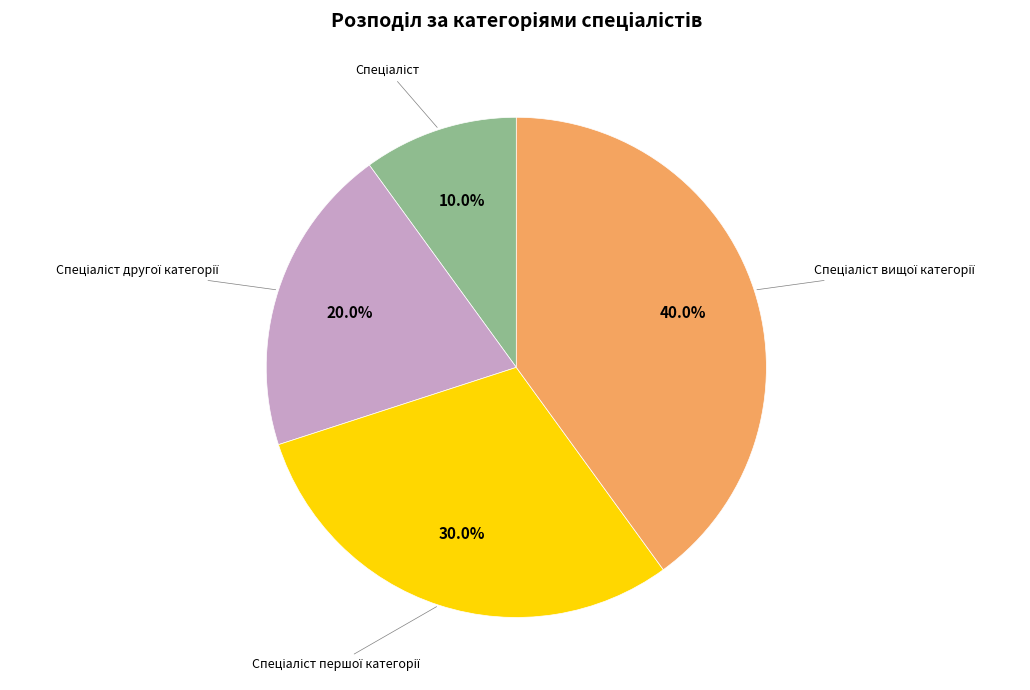

To the nearest percent, what is the average slice percentage?

25%